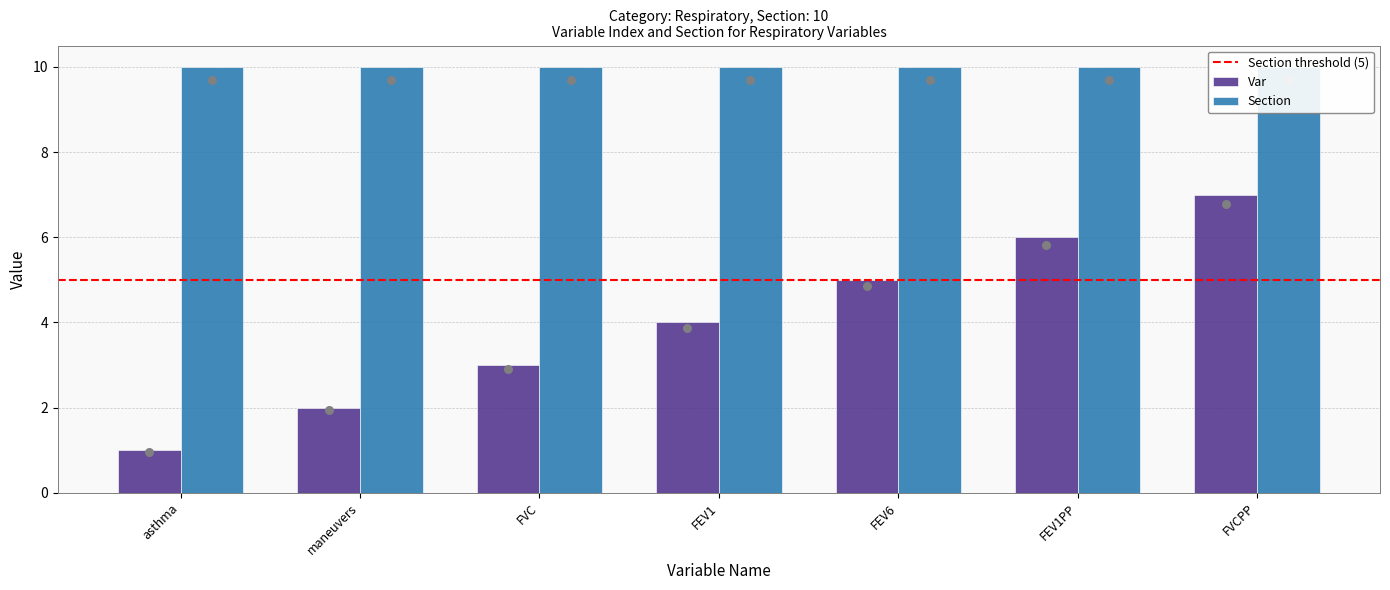

Between FEV6 and FEV1, which is larger?

FEV6